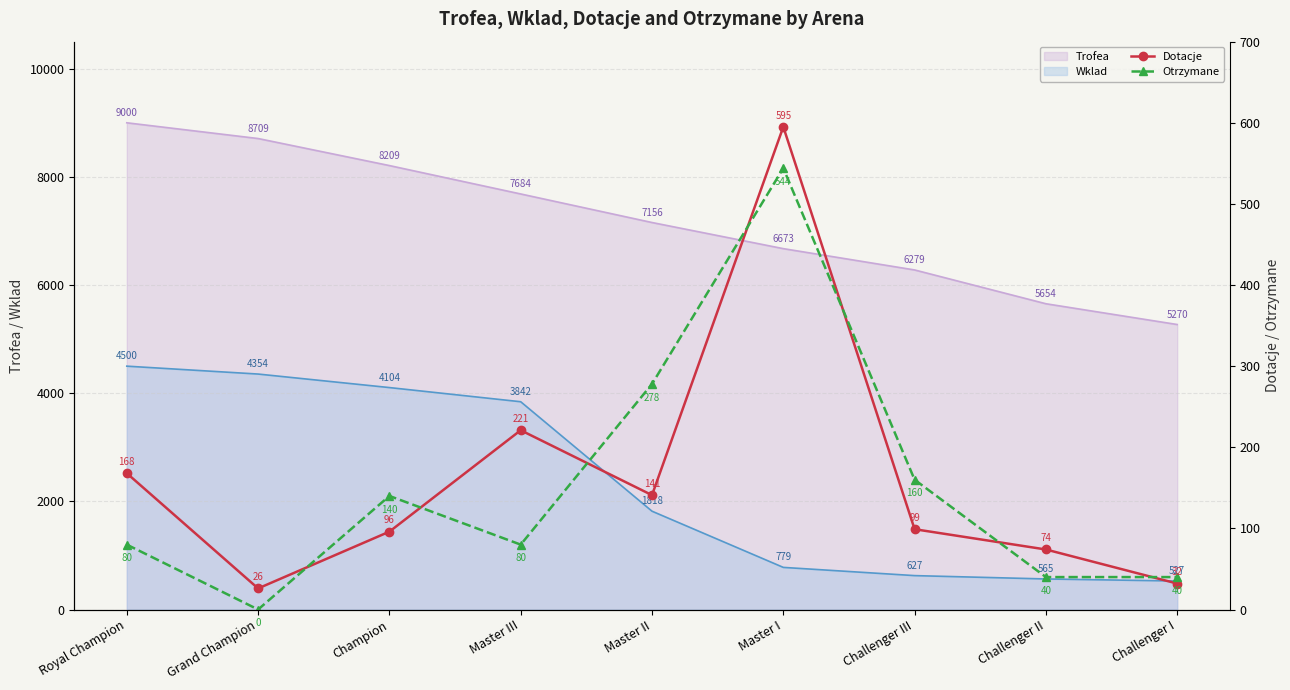

How many intersections are there between Dotacje and Otrzymane?

7